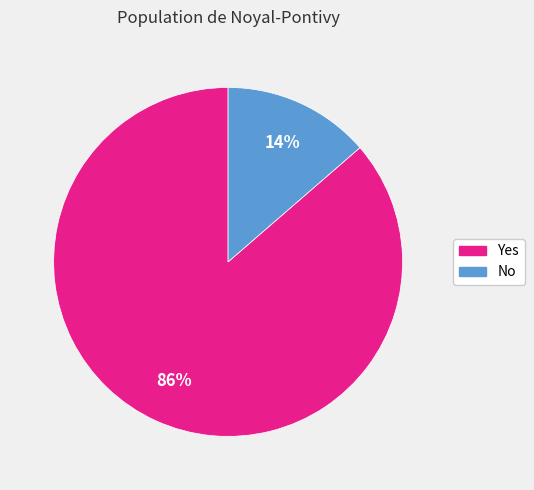

Which slice is the largest?

Yes